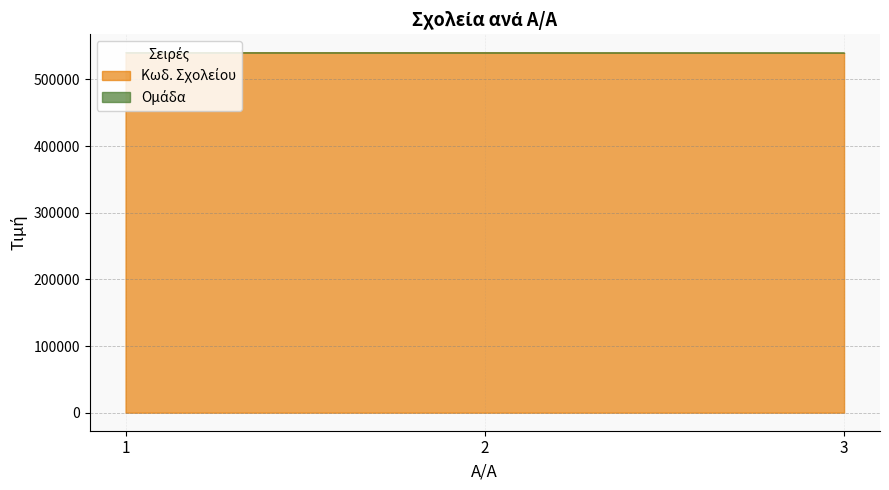

Does the chart have visible grid lines?

Yes